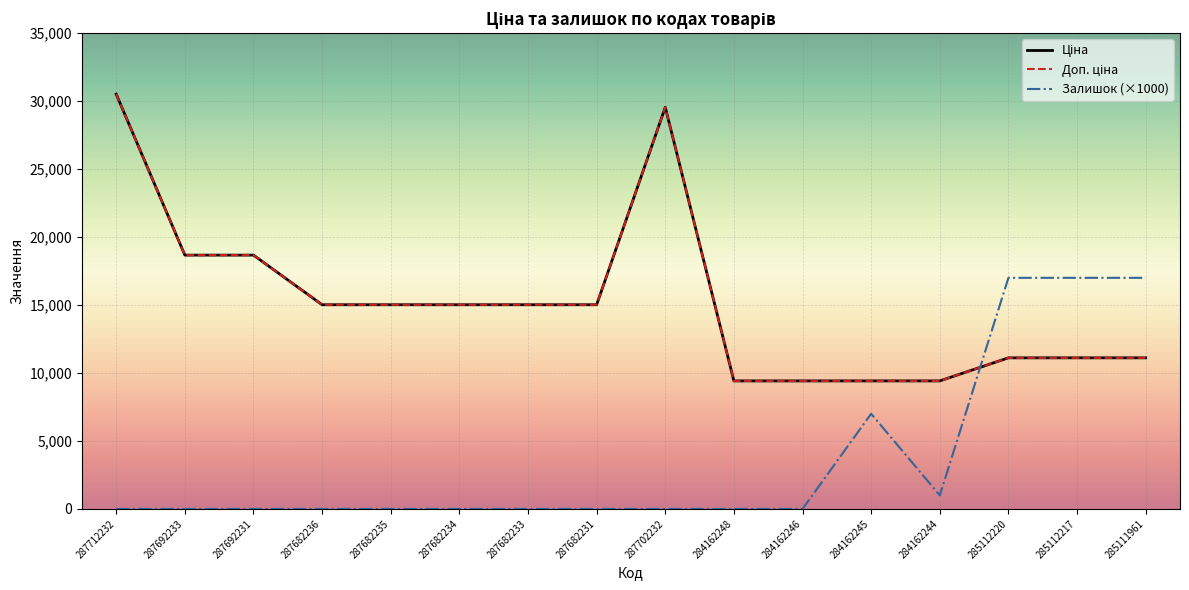

Is this an area chart (filled region under the line)?

No